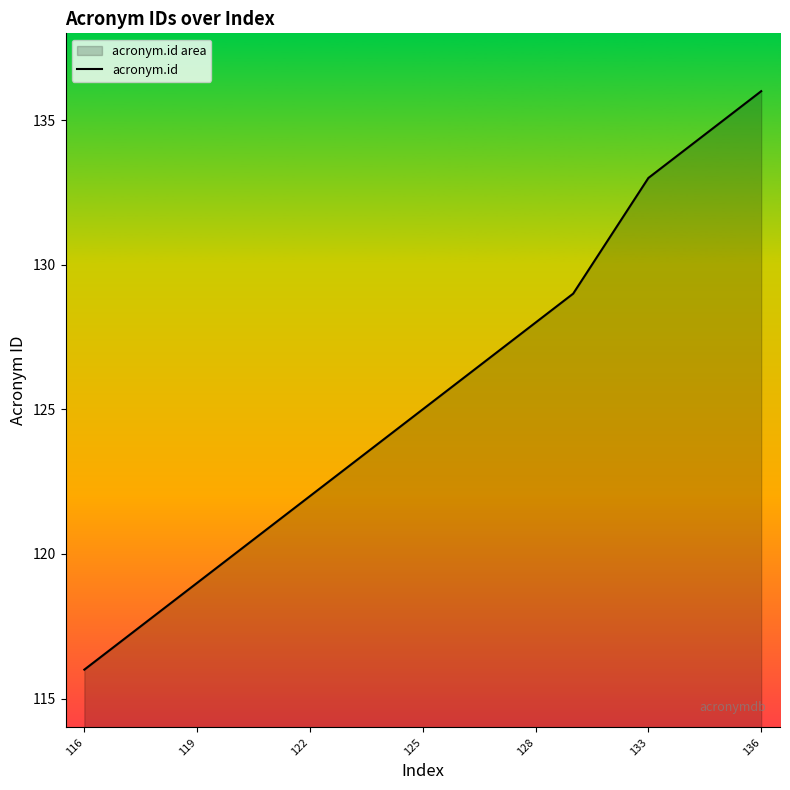

How many data points are less than 125?

9